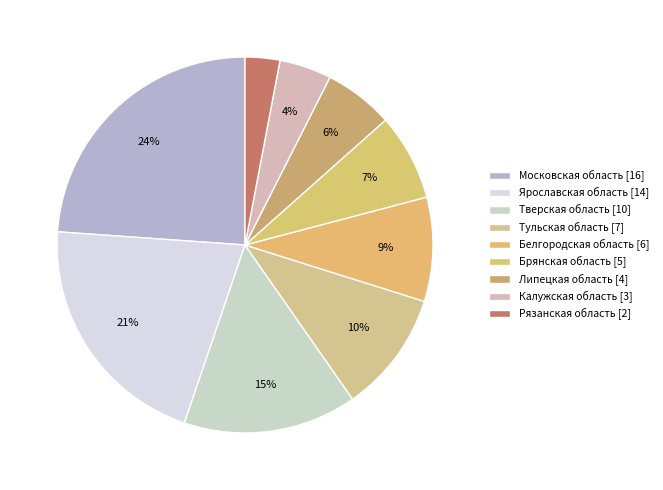

What is the total percentage of Липецкая область and Ярославская область?

26.9%